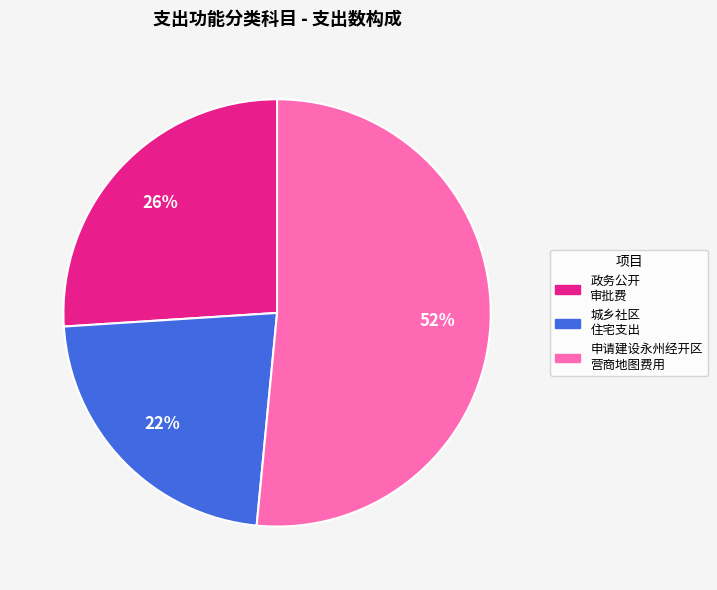

To the nearest percent, what is the average slice percentage?

33%